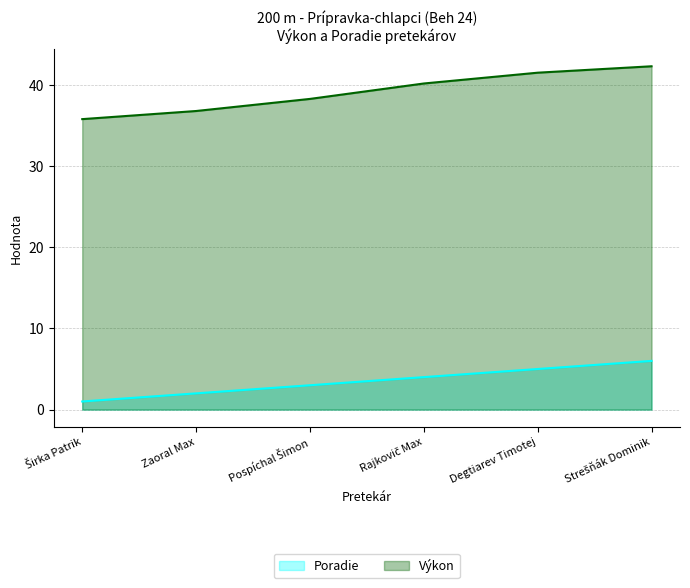

What is the highest value of the Výkon series?

42.3